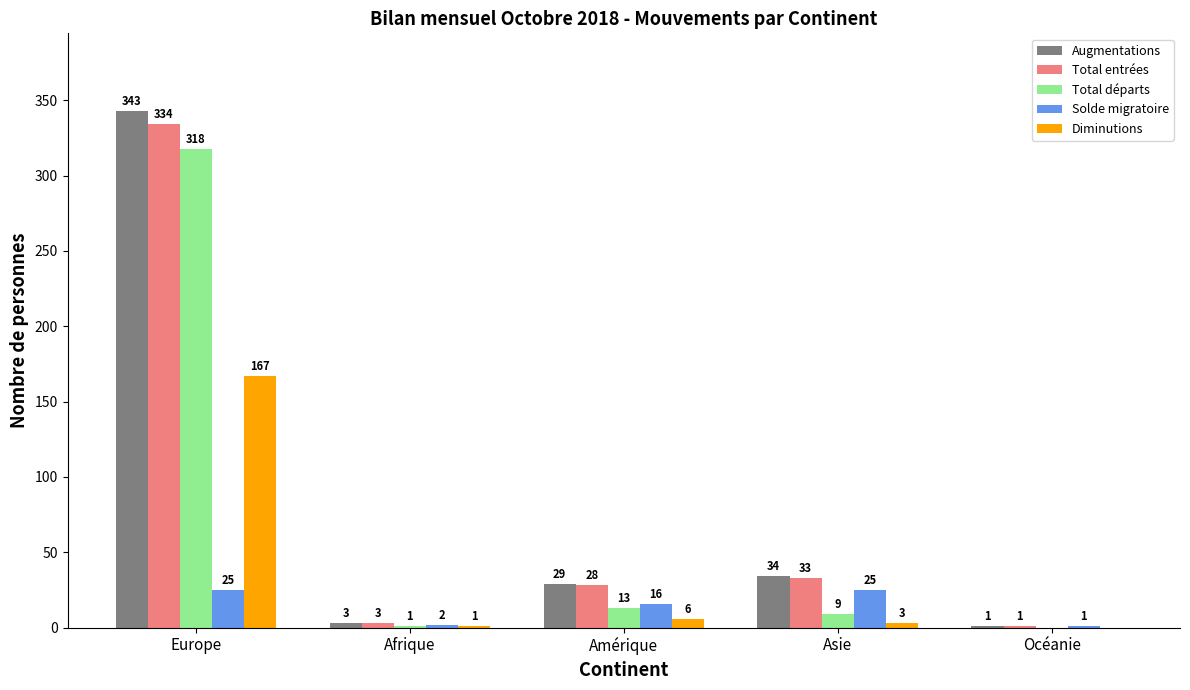

At which label does Diminutions first exceed 3?

Europe